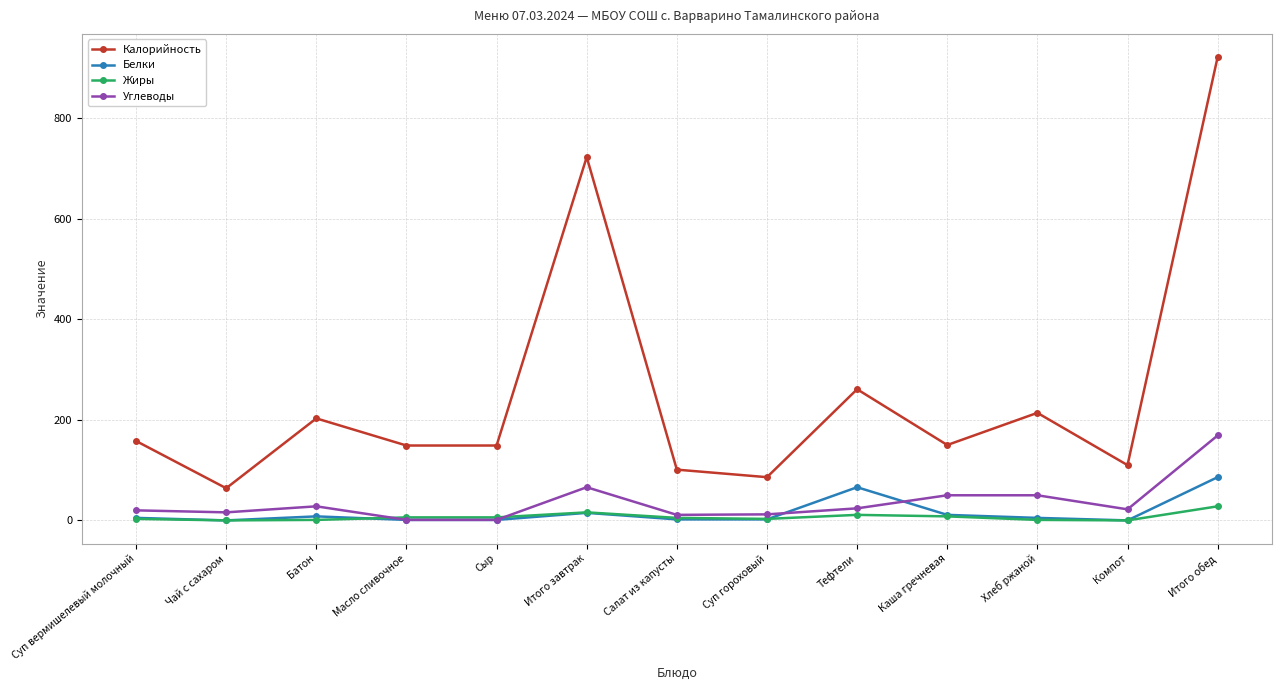

Does the chart display data point markers on the line(s)?

Yes